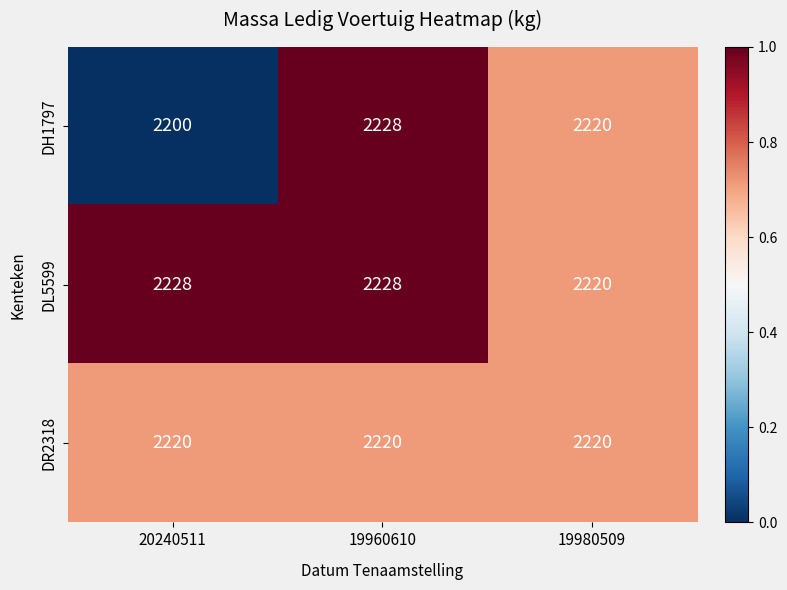

Which series has the widest spread of values?

DH1797